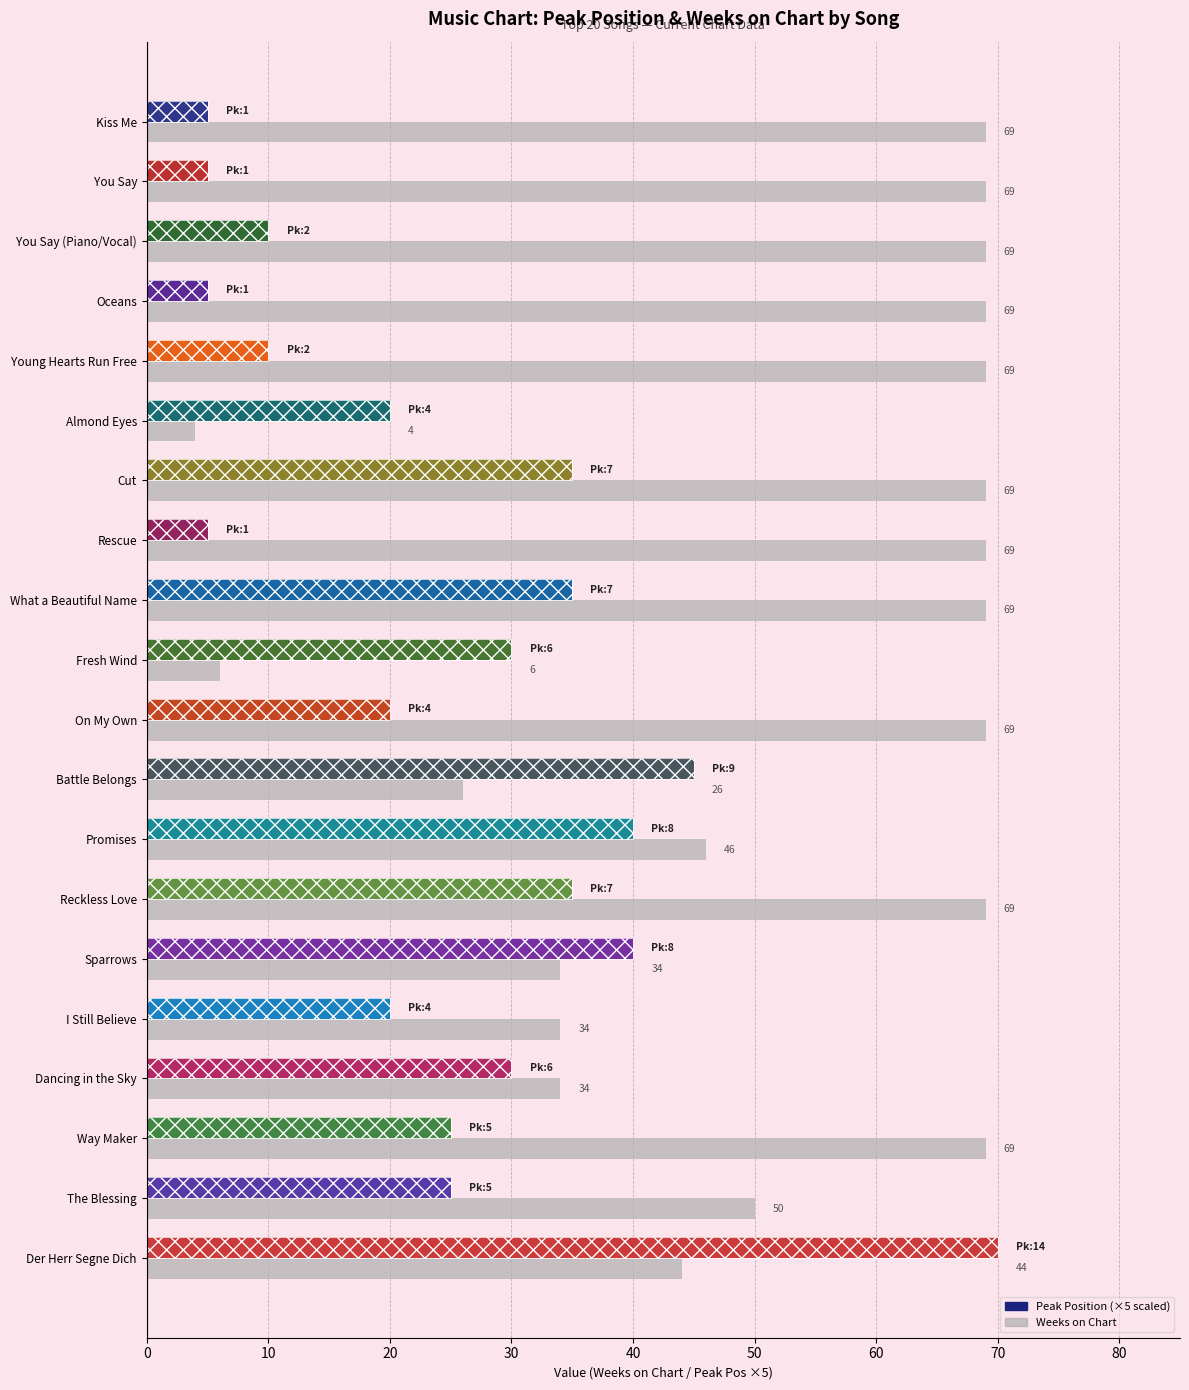

What is the sum of all values?

1037